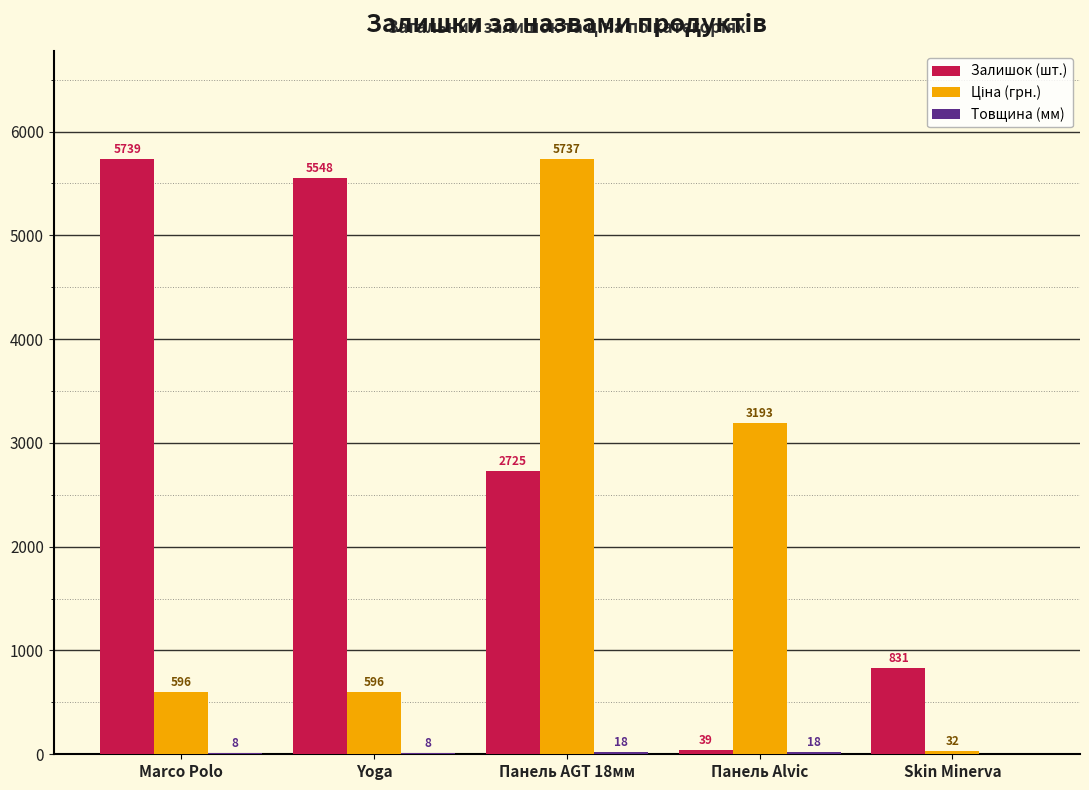

Where is Залишок (шт.) nearest to the value 2889?

Панель AGT 18мм